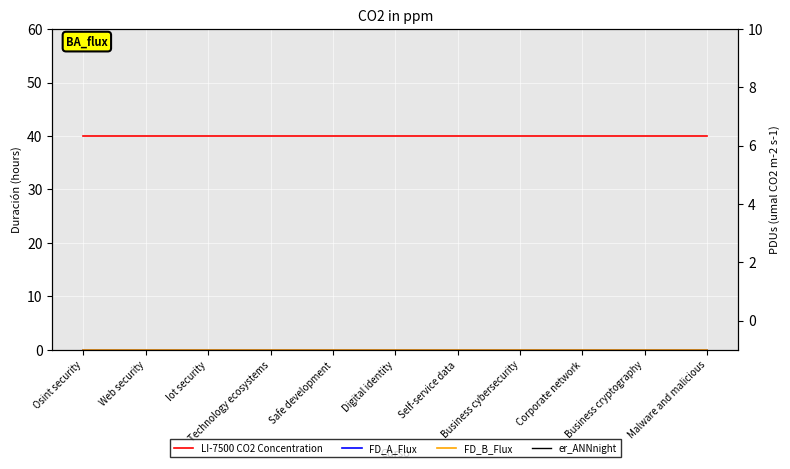

Which has a higher value, Iot security or Business cryptography?

Iot security